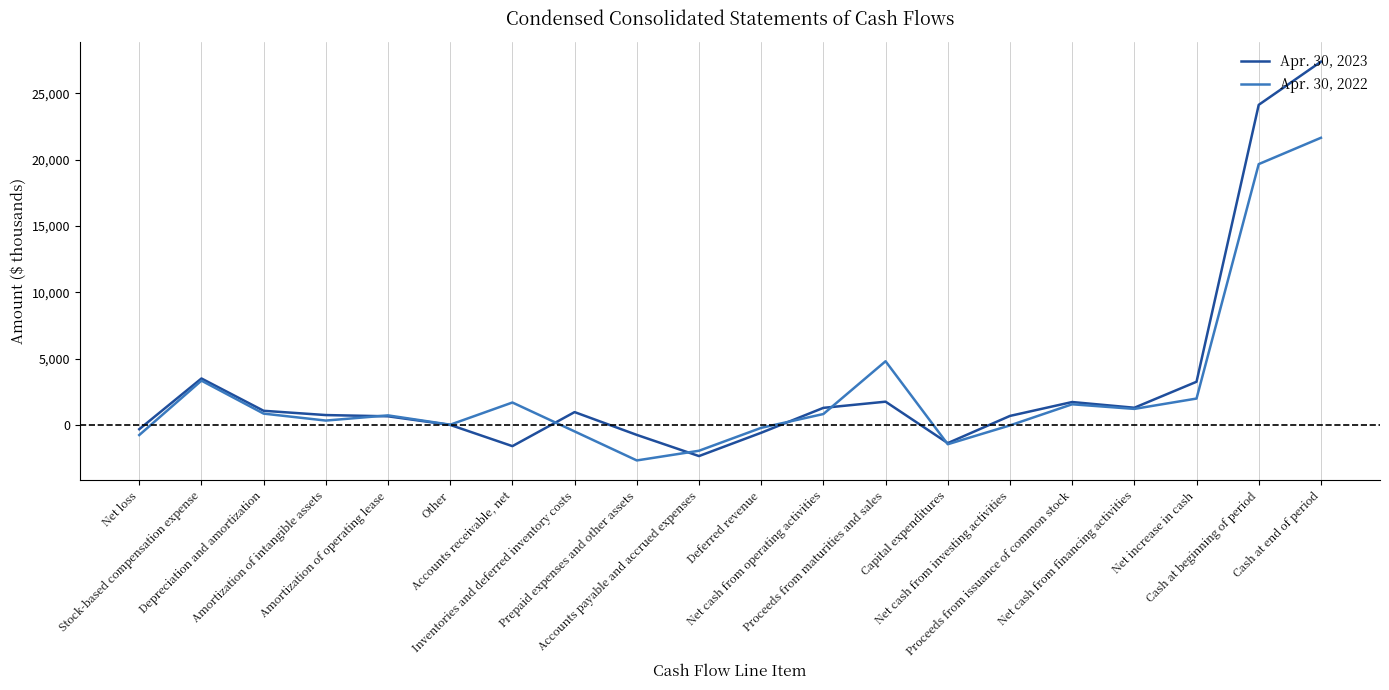

What is the average value of the Apr. 30, 2023 series?

3071